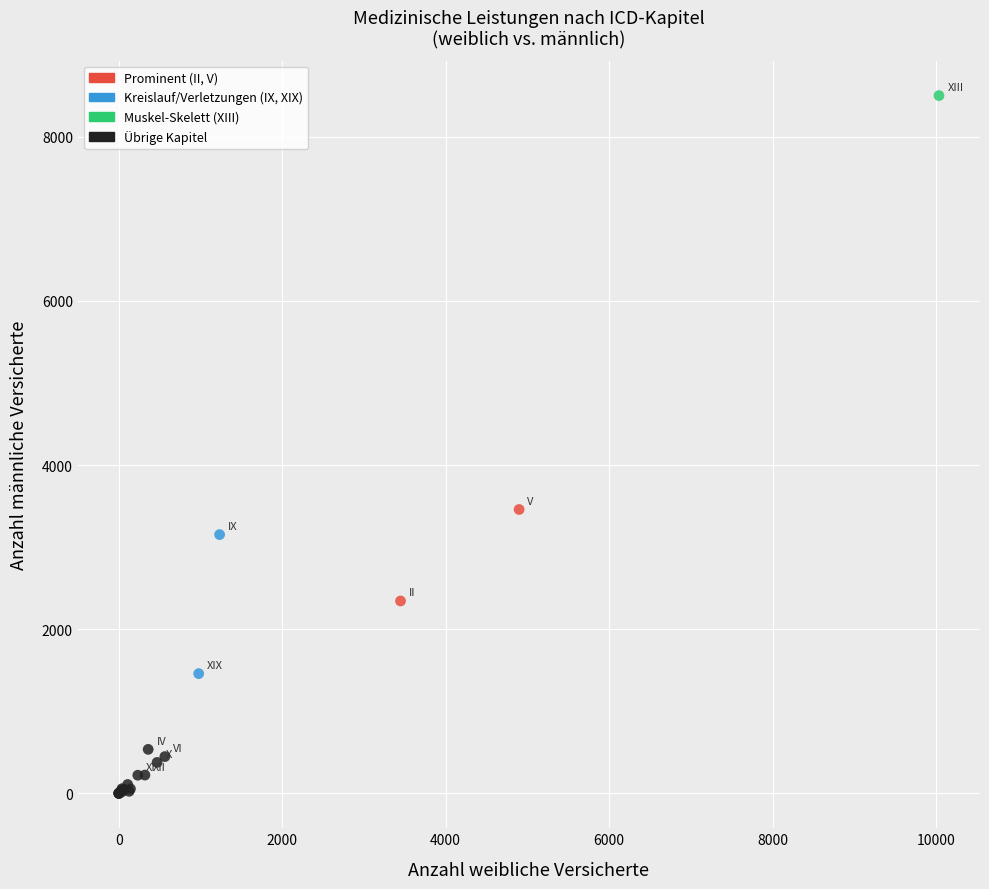

What Y value in the scatter plot is closest to 4251?

3459